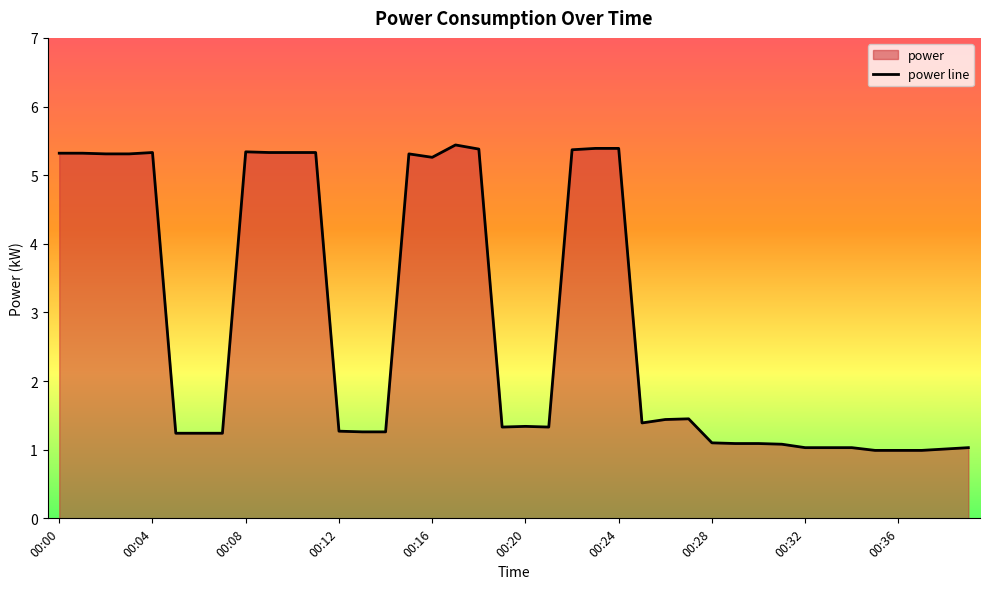

How many lines are shown in the chart?

1